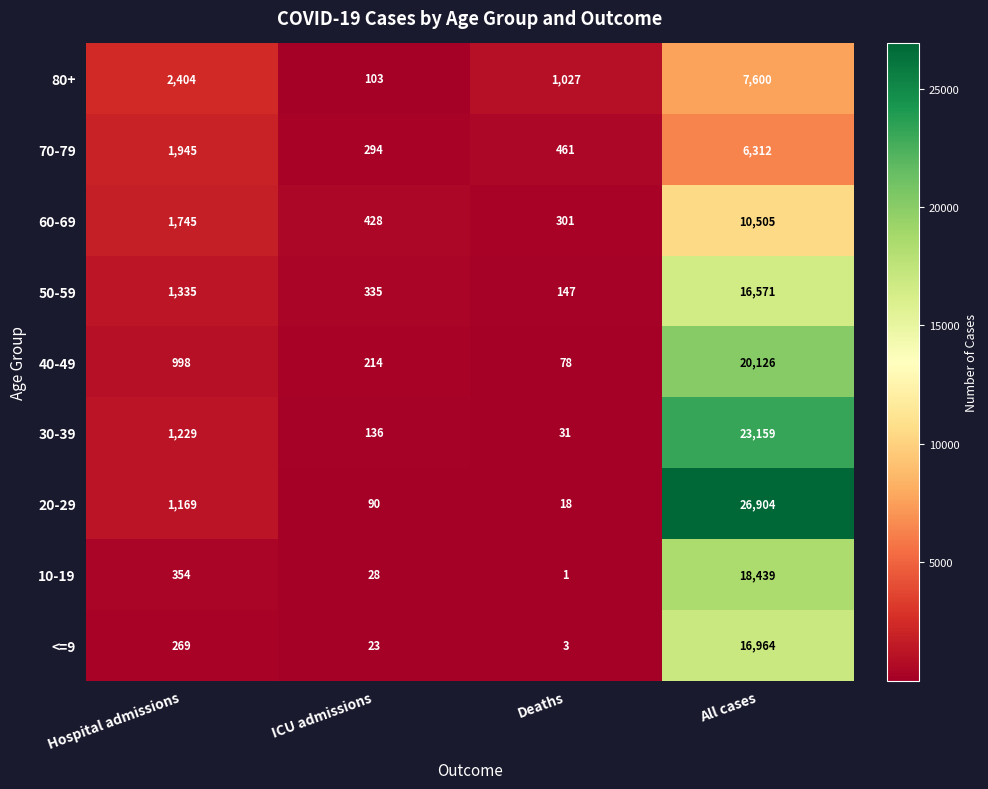

How many categories are shown in the chart?

4